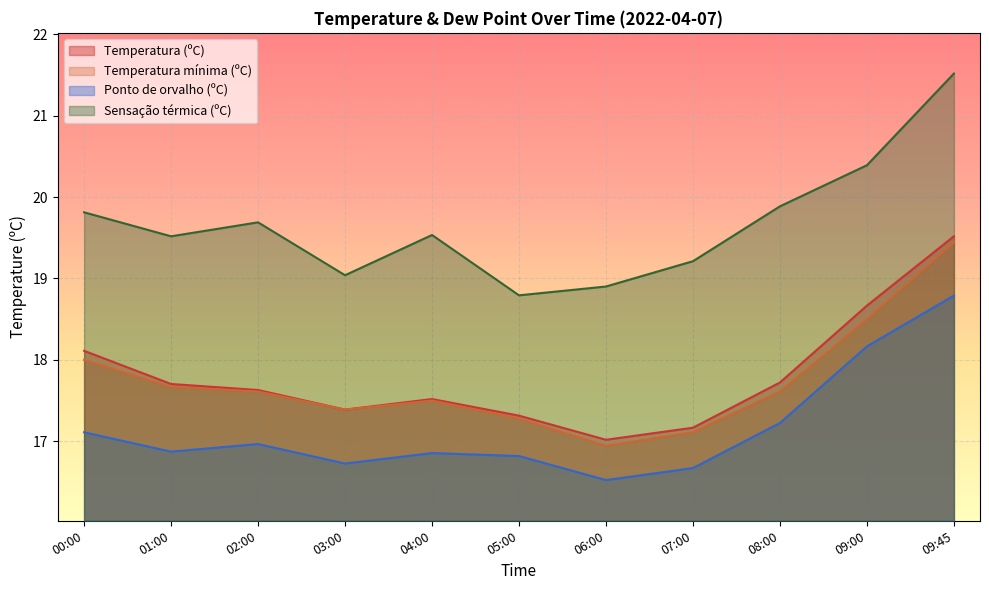

In Sensação térmica (ºC), how many points are lower than both neighbors (excluding endpoints)?

3